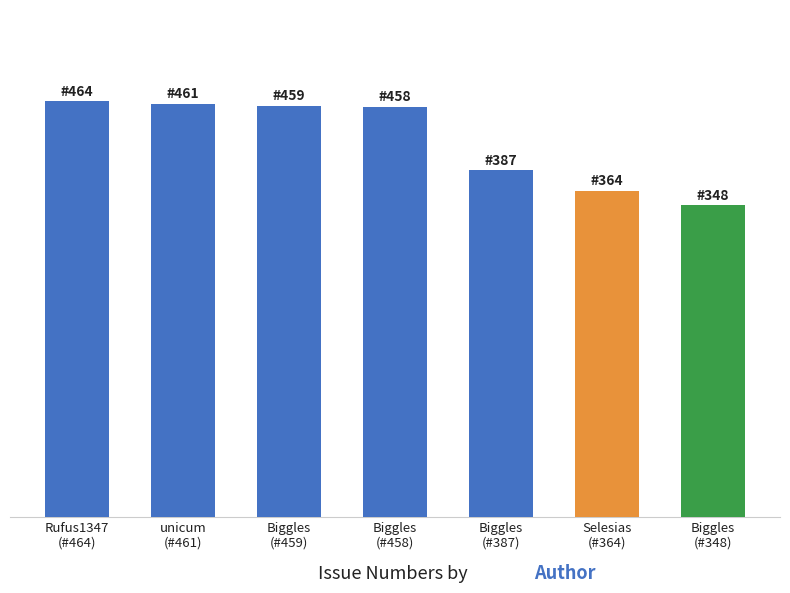

At which label is the value closest to 406?

Biggles
(#387)